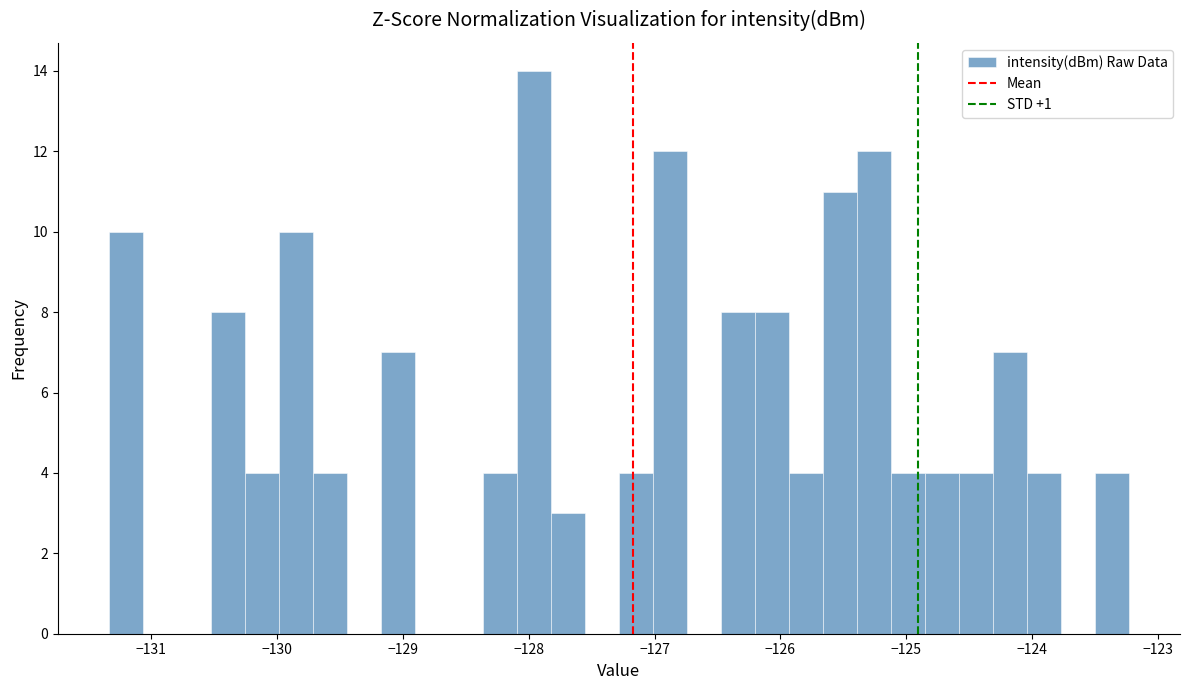

Around what value on the x-axis is the tallest bar? Give the approximate position of its centre, as read against the axis.

-128.0